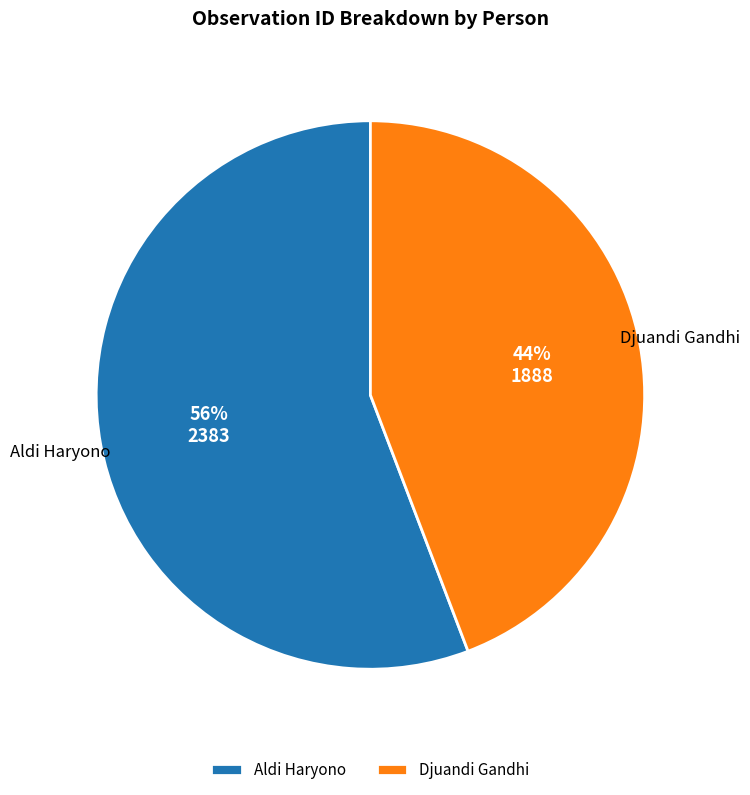

Which slice represents more than half of the pie?

Aldi Haryono